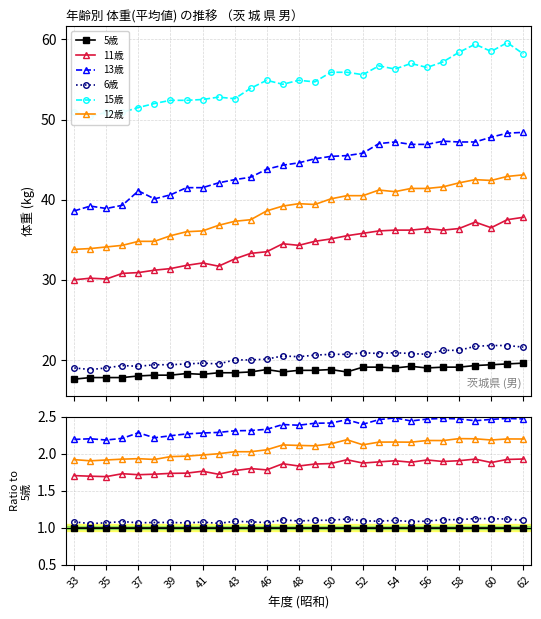

How many interior local valleys does the 11歳 series have?

9